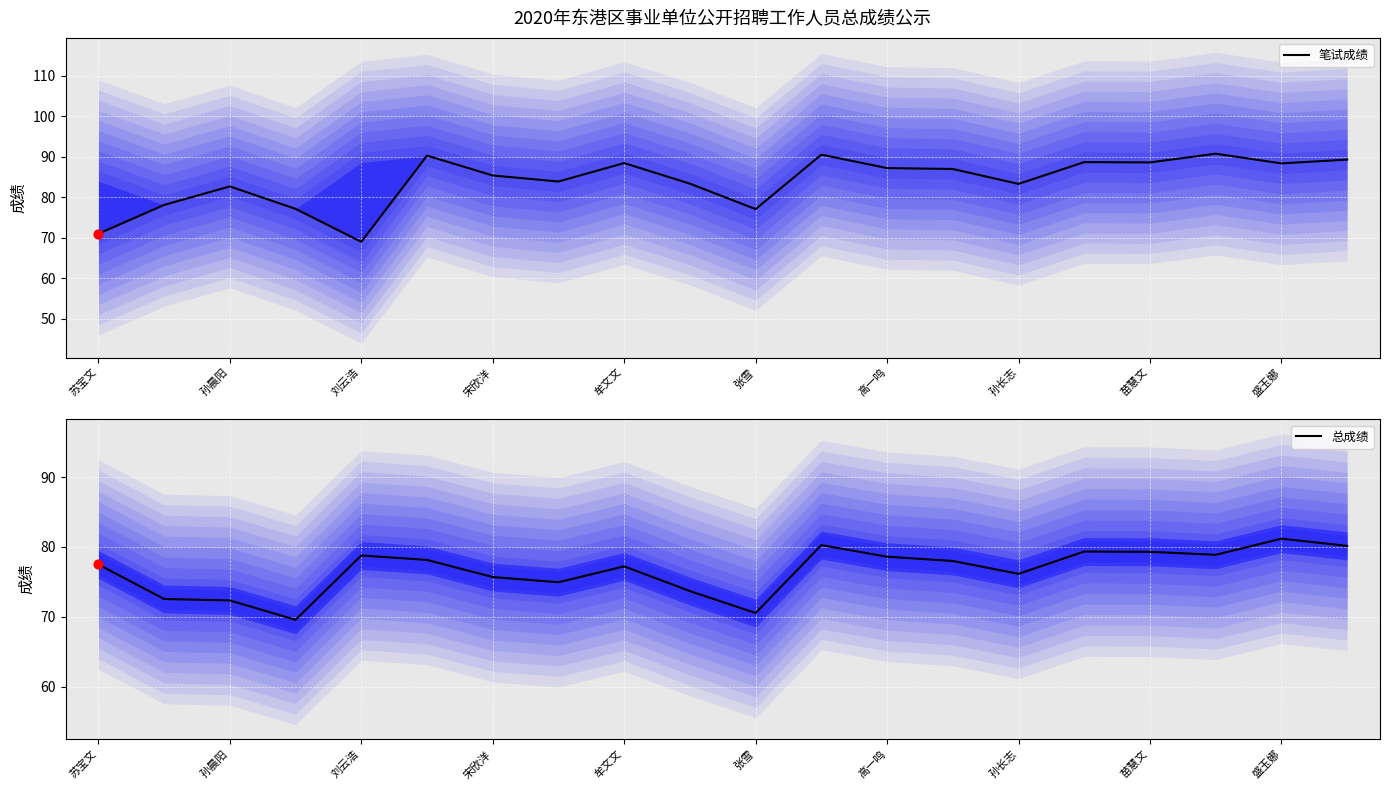

The value of 总成绩 at 孙长志 is 76.2. True or false?

True